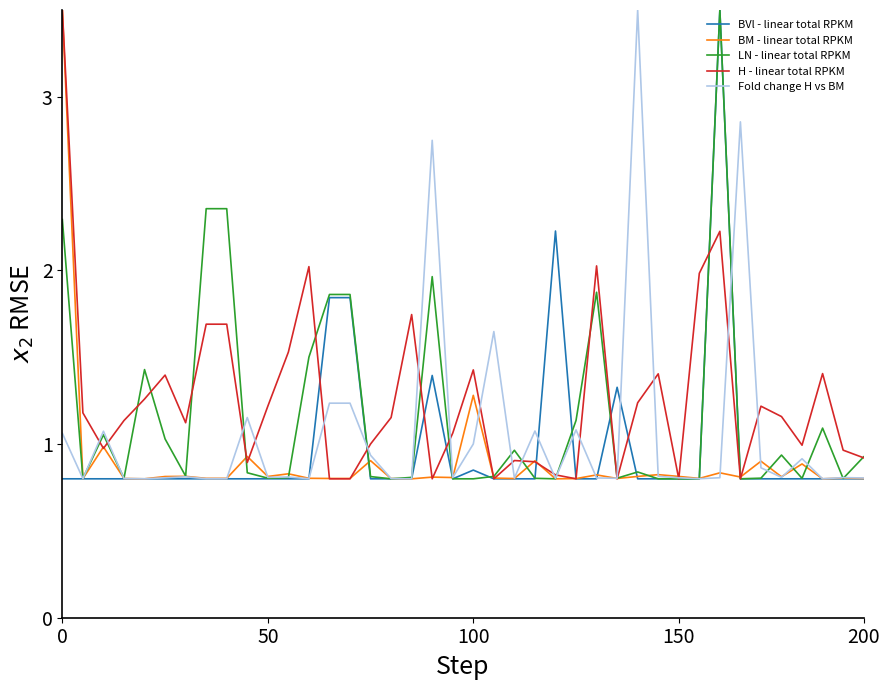

What is the maximum value for BM - linear total RPKM?

3.5